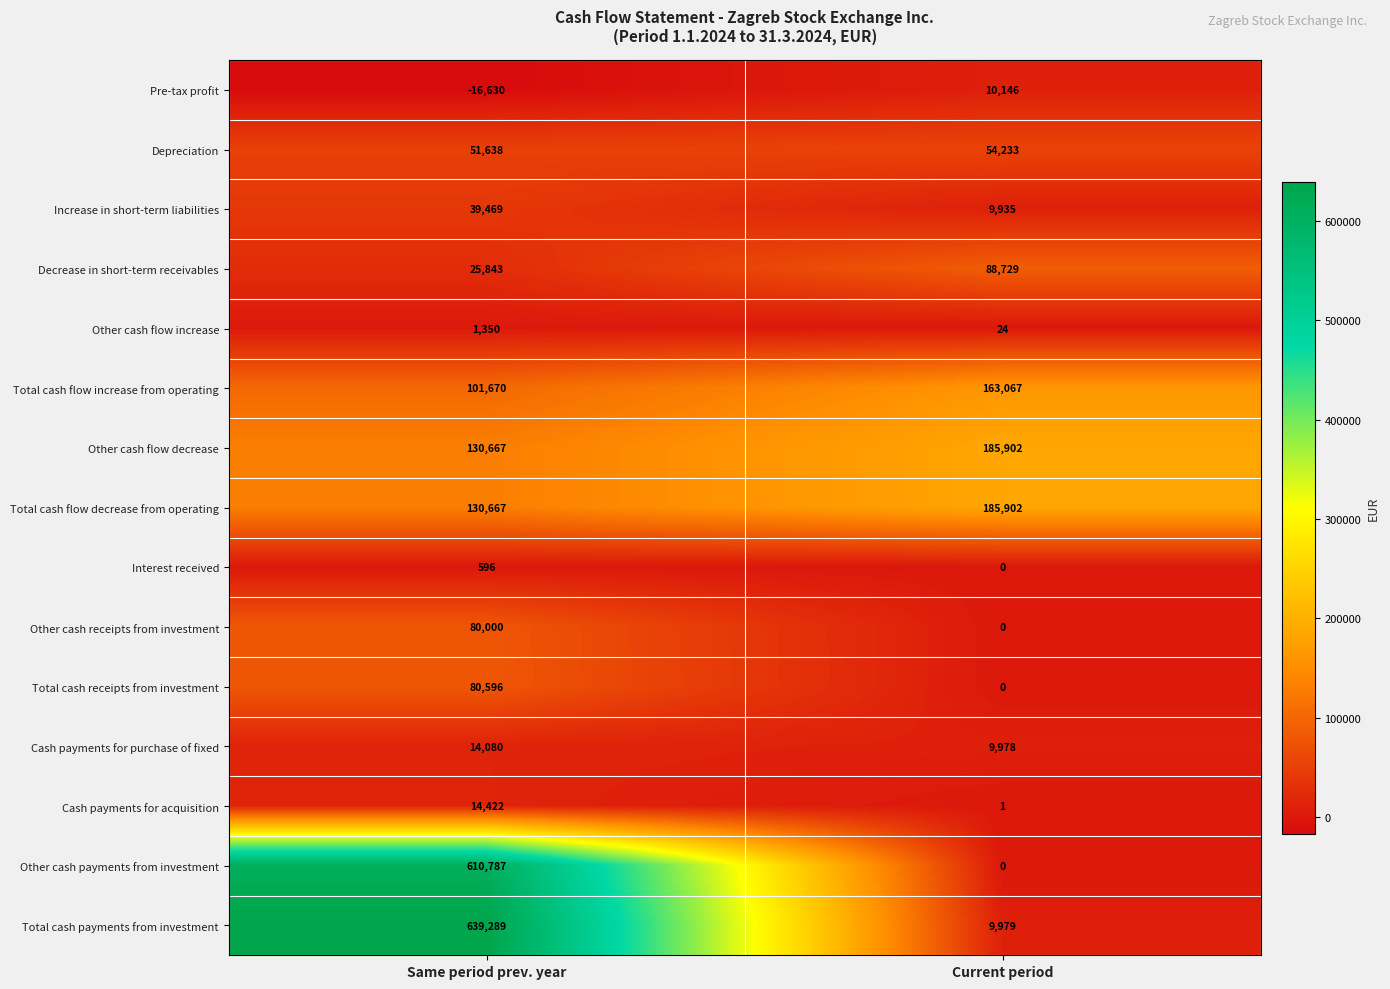

Which label corresponds to the largest value in the chart?

Same period prev. year